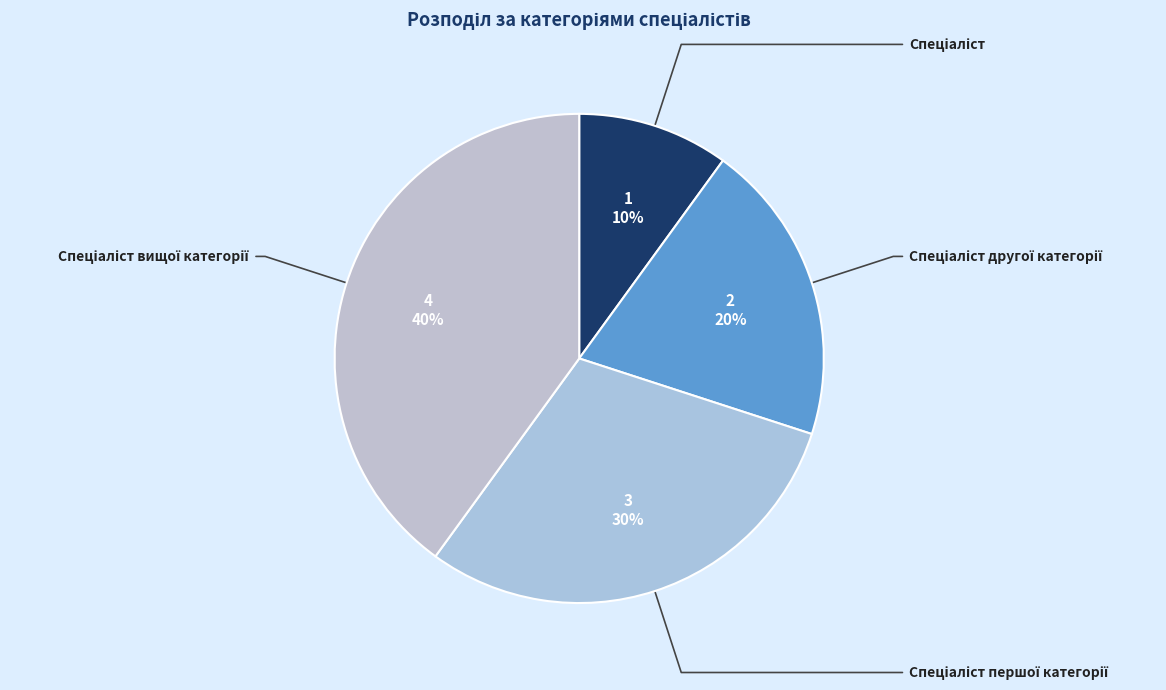

To the nearest percent, what is the average slice percentage?

25%